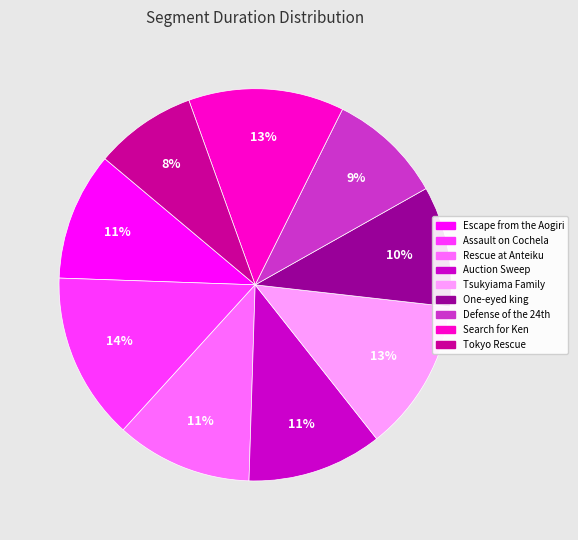

To the nearest percent, what percentage of the pie is Tsukyiama Family?

13%